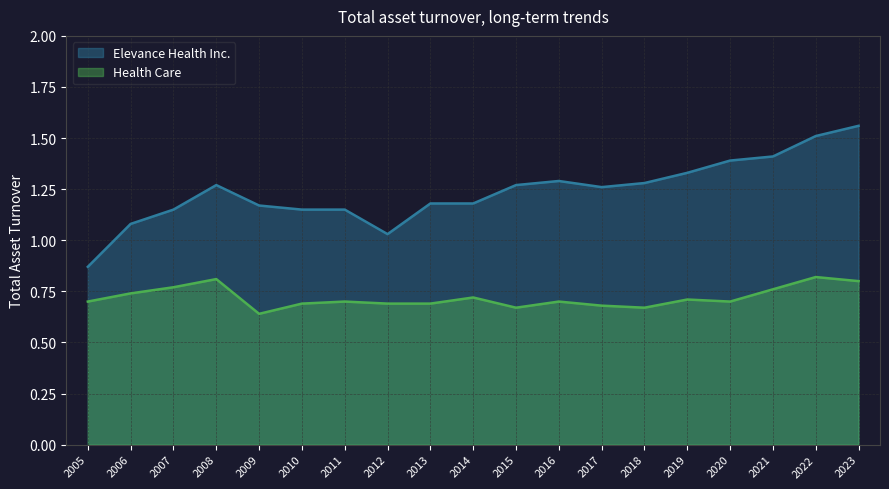

True or false: Elevance Health Inc. and Health Care intersect in this chart.

False